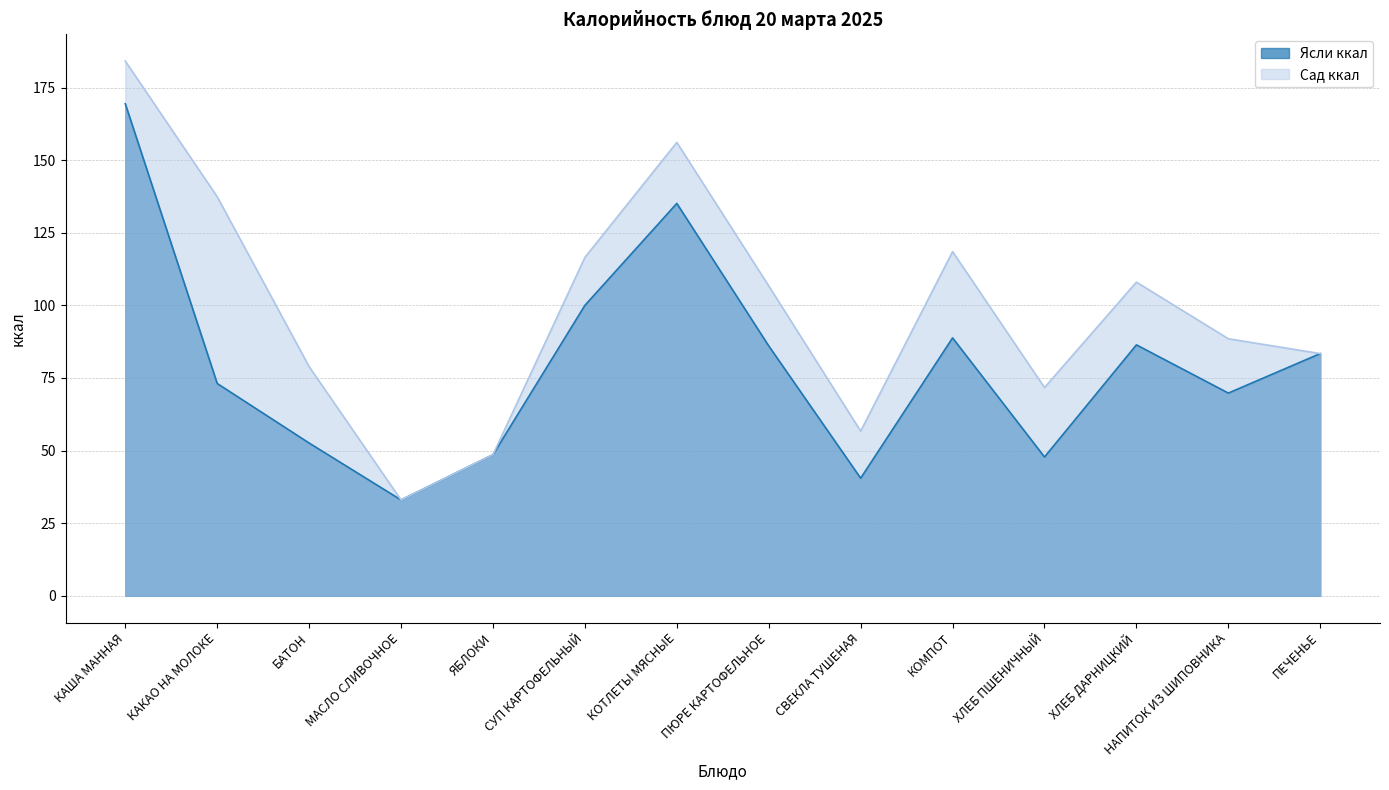

What is the difference between the maximum and minimum values in the Сад ккал series?

151.1